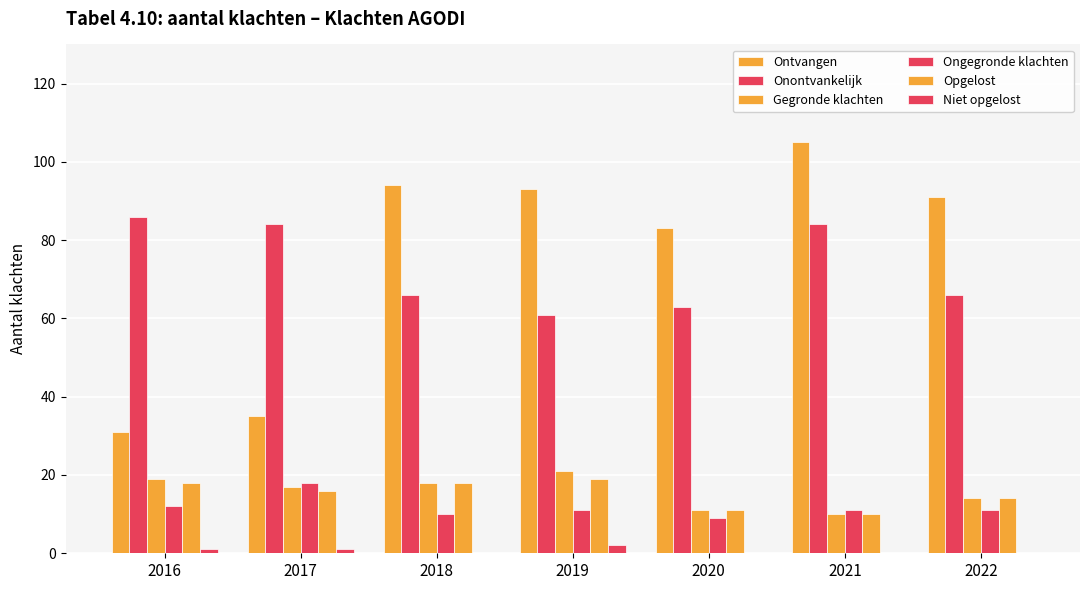

The Niet opgelost series shows 3 at 2019. True or false?

False